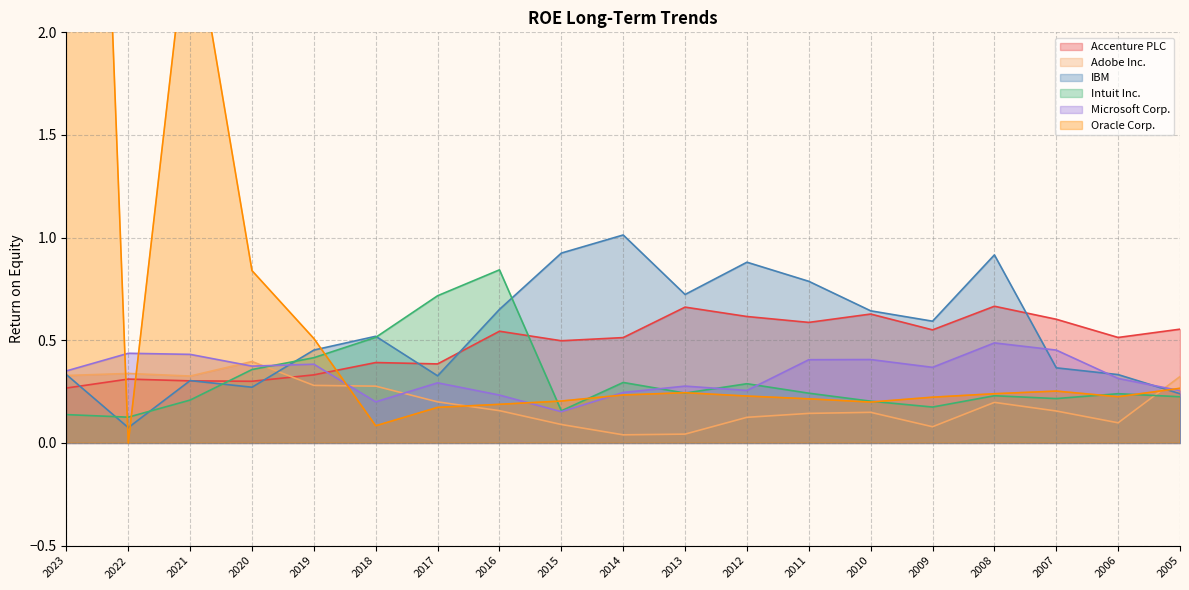

How many lines are shown in the chart?

6